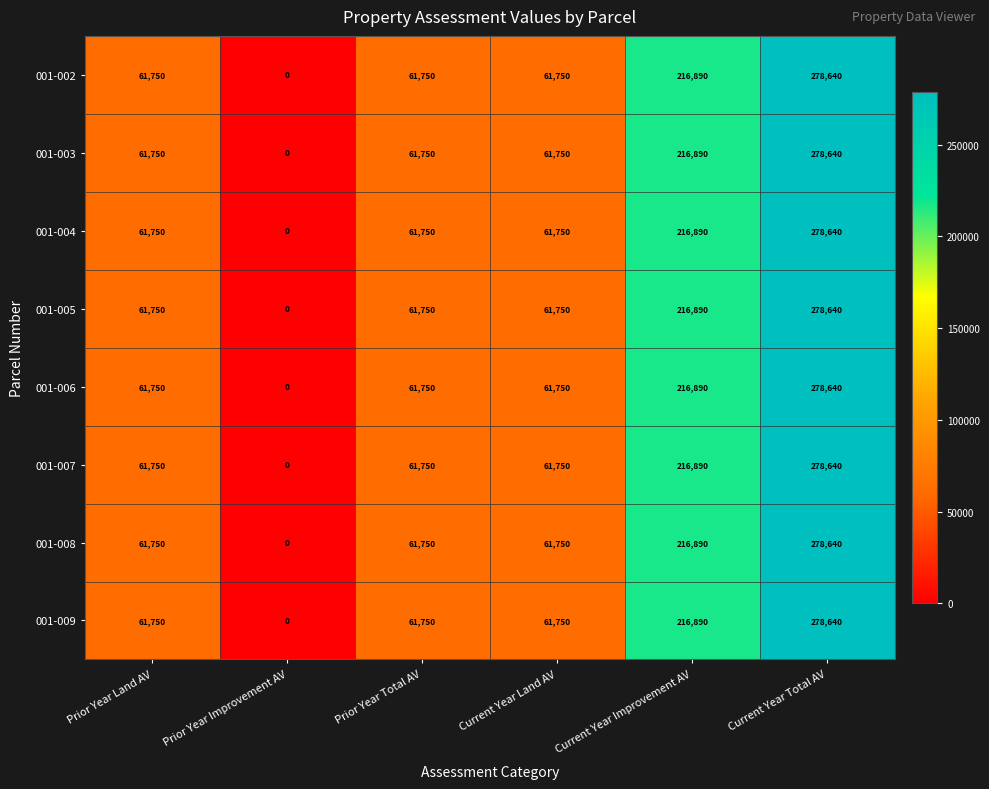

How many values in the 001-009 series are below 61750?

1